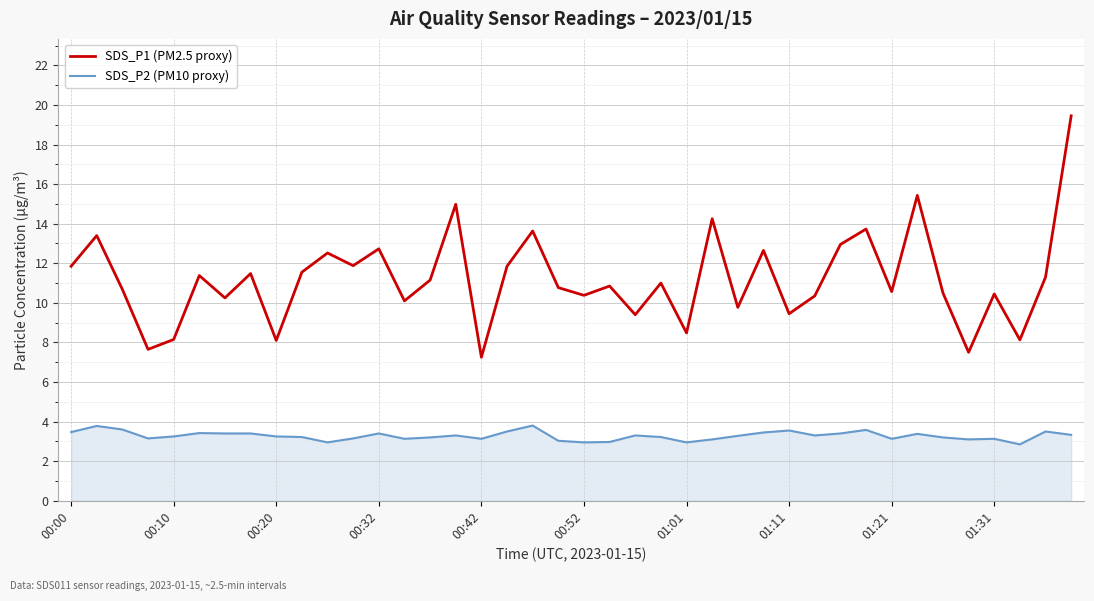

True or false: SDS_P1 (PM2.5 proxy) and SDS_P2 (PM10 proxy) intersect in this chart.

False